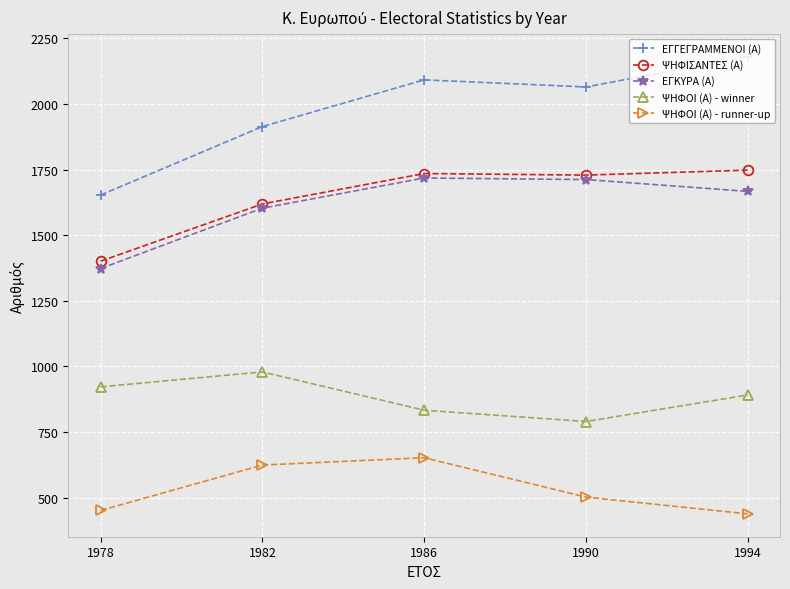

How many interior local valleys does the ΕΓΓΕΓΡΑΜΜΕΝΟΙ (Α) series have?

1